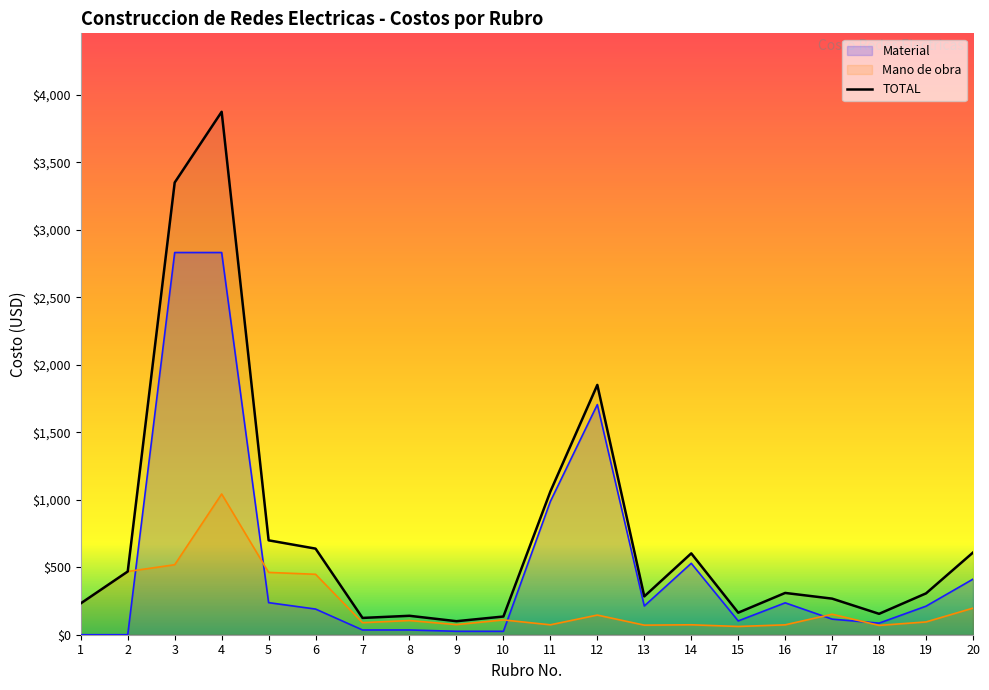

How many data points does each series have?

20